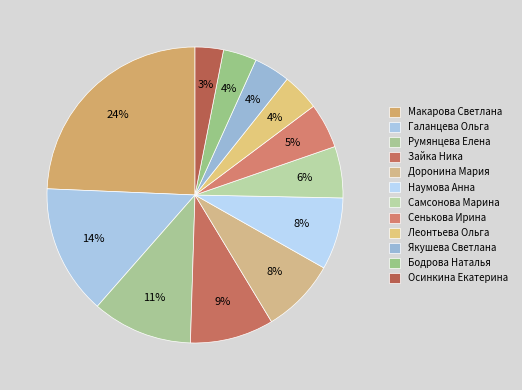

To the nearest percent, what is the combined percentage of Самсонова Марина and Галанцева Ольга?

20%